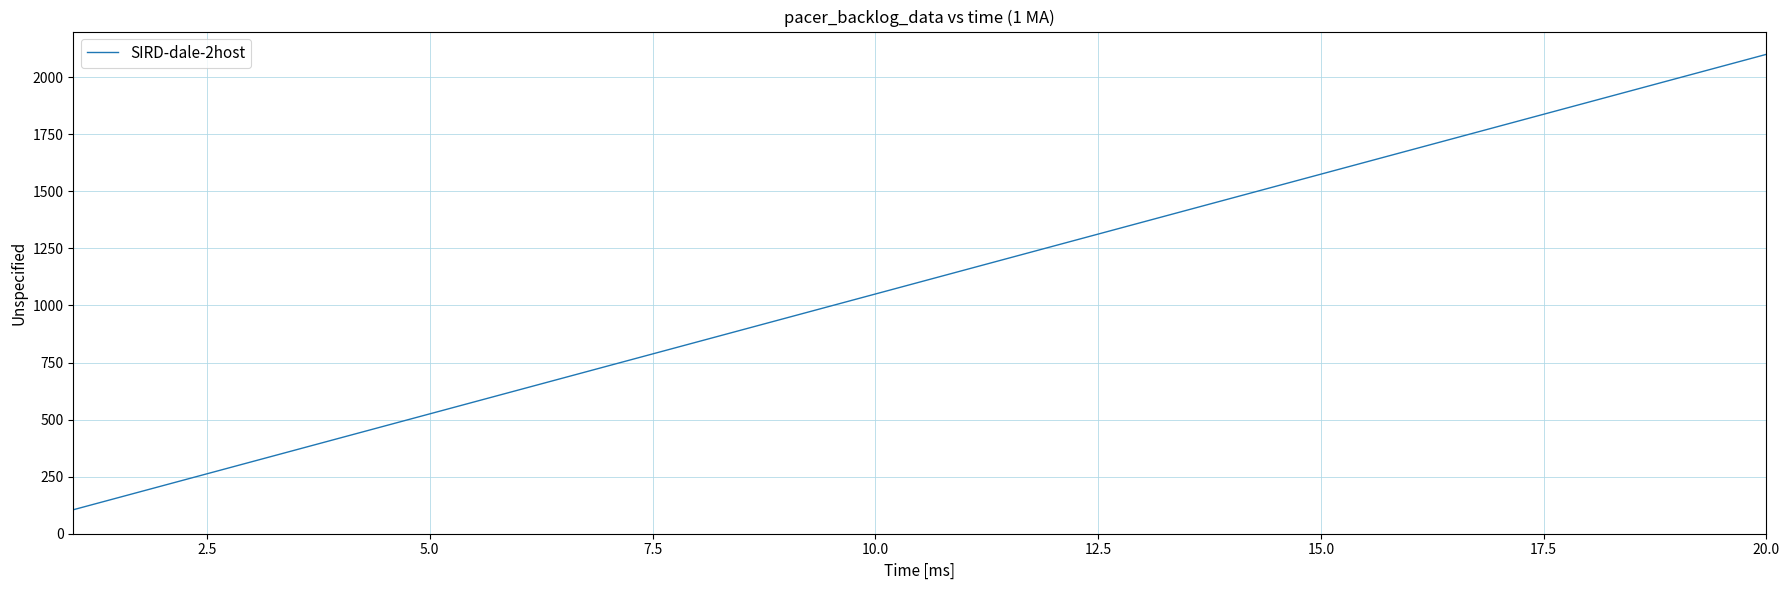

What is the difference between the maximum and minimum values?

1995